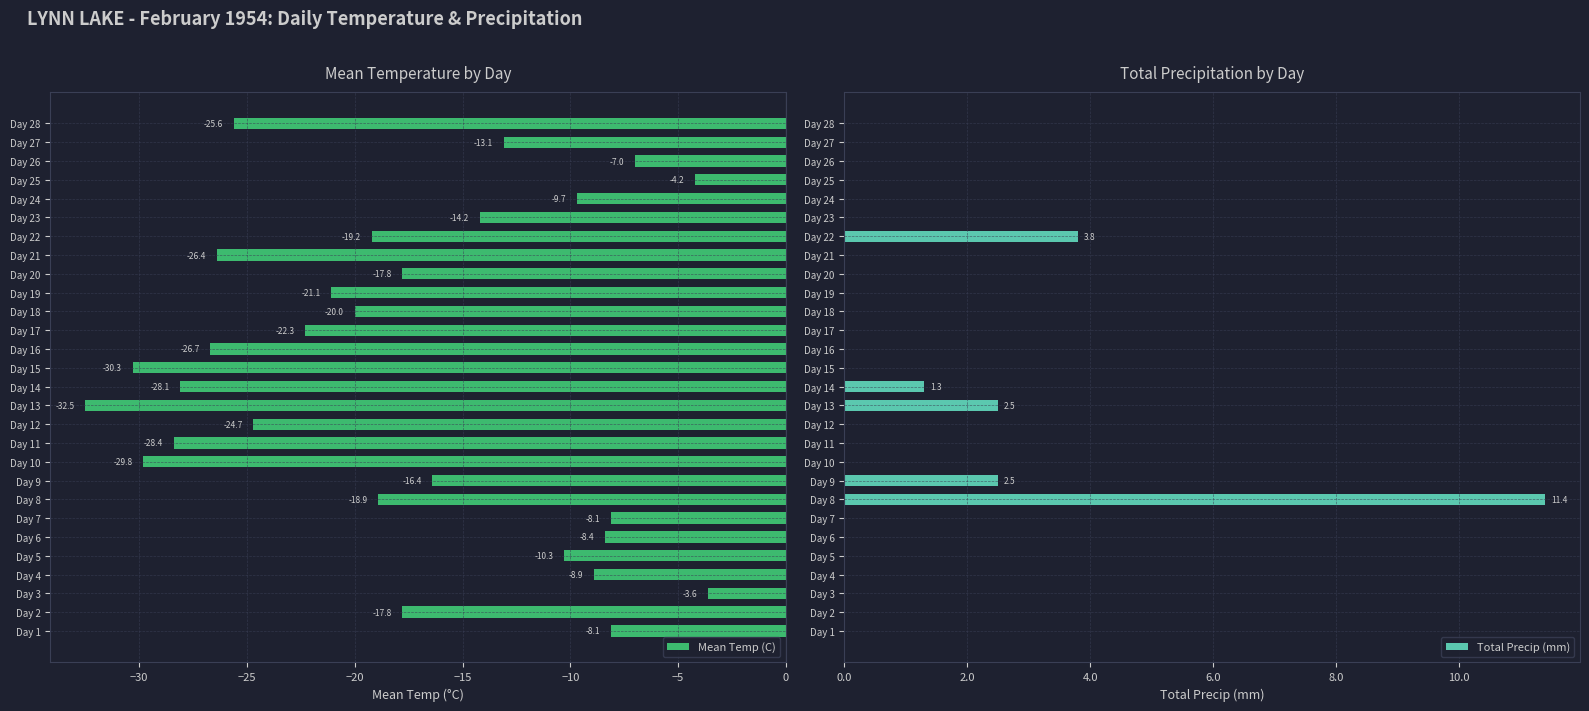

Is it true that Mean Temp (C) equals -20.8 at Day 15?

False